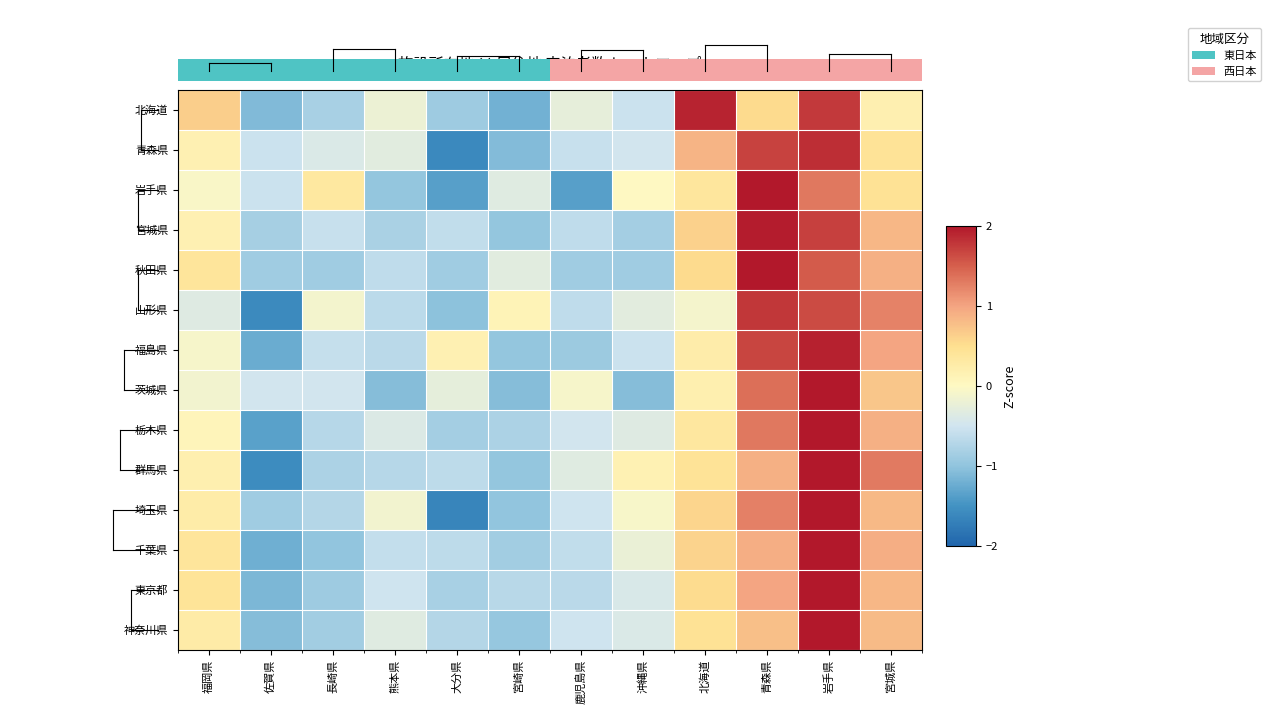

Which series has the largest range (max minus min)?

埼玉県